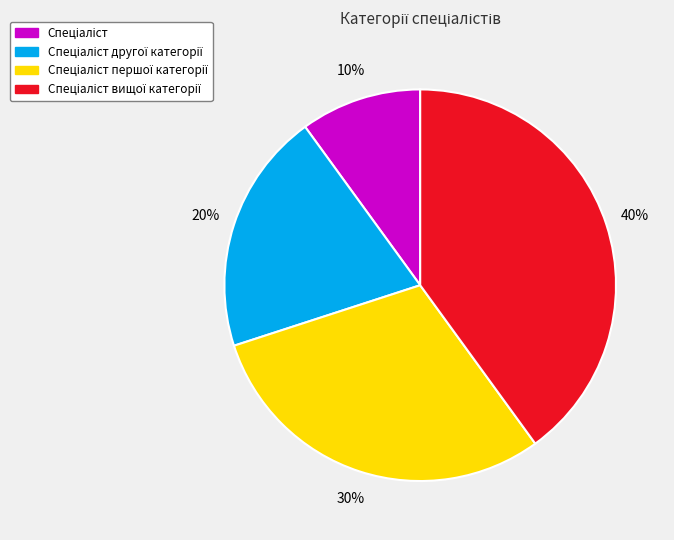

To the nearest percent, what is the average slice percentage?

25%